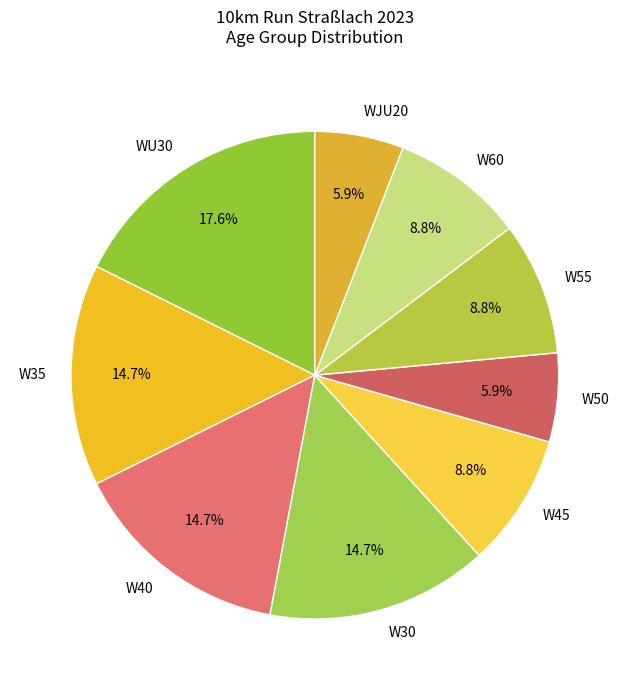

How many segments does this pie chart have?

9